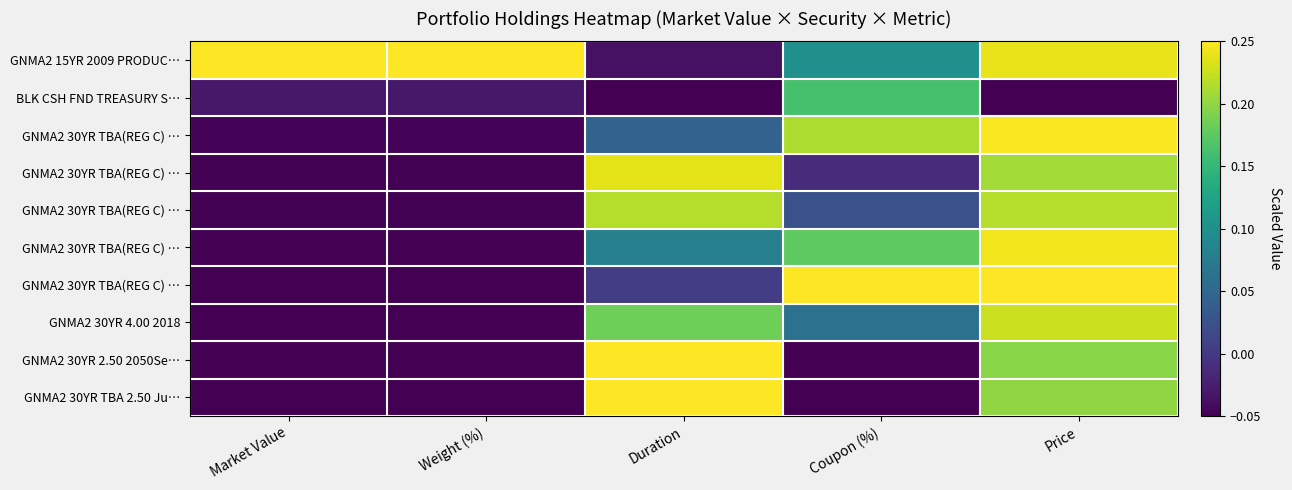

How many series are shown in this chart?

10